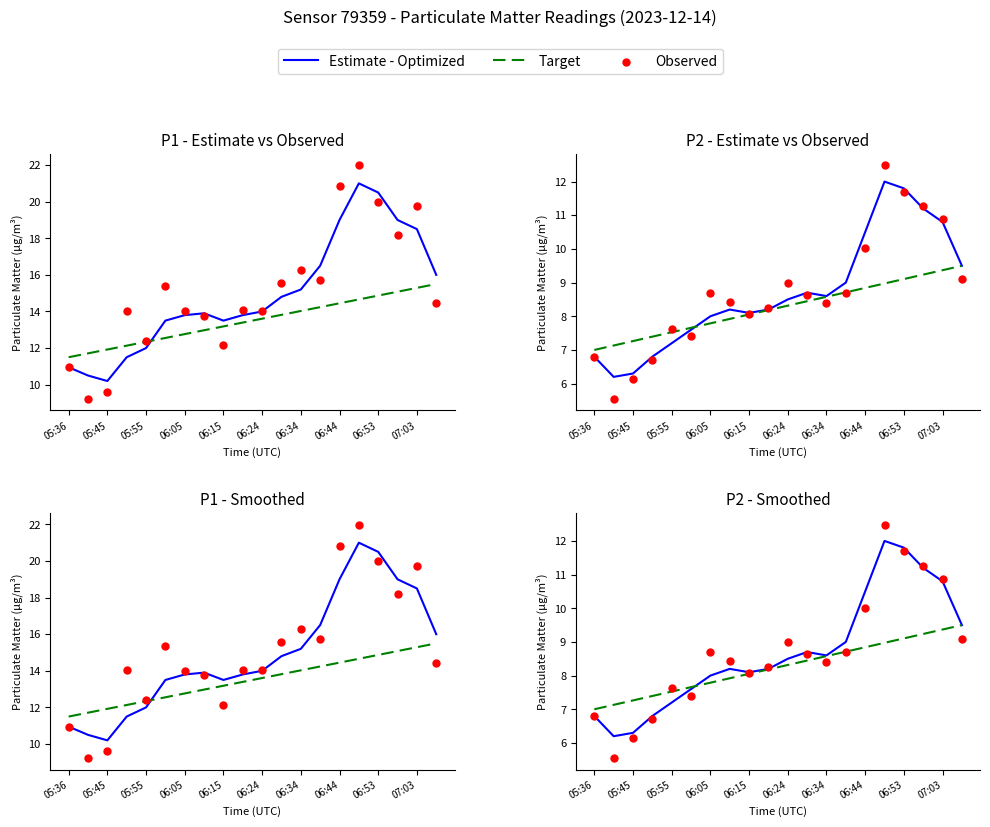

Which series has the widest spread of Y values?

Observed